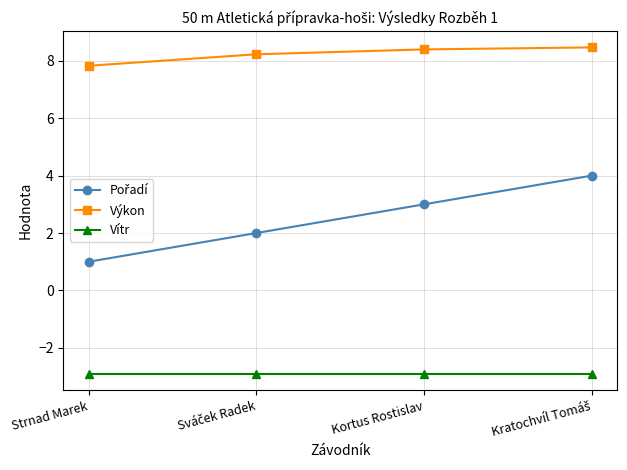

True or false: Vítr and Výkon intersect in this chart.

False